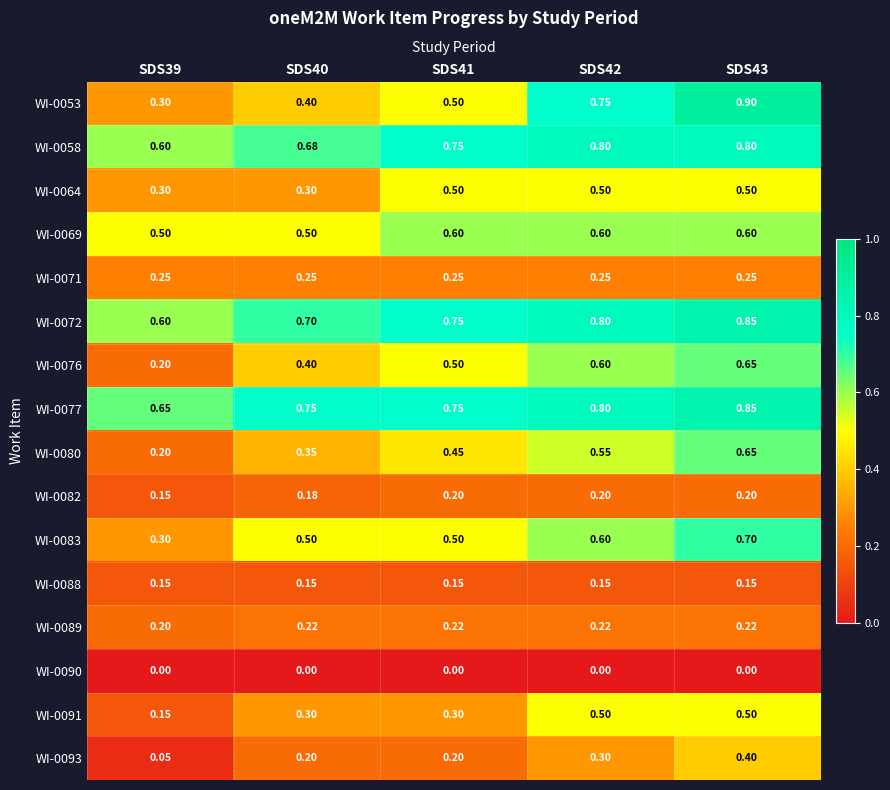

Is the value of WI-0076 at SDS39 greater than the value of WI-0091 at SDS41?

No